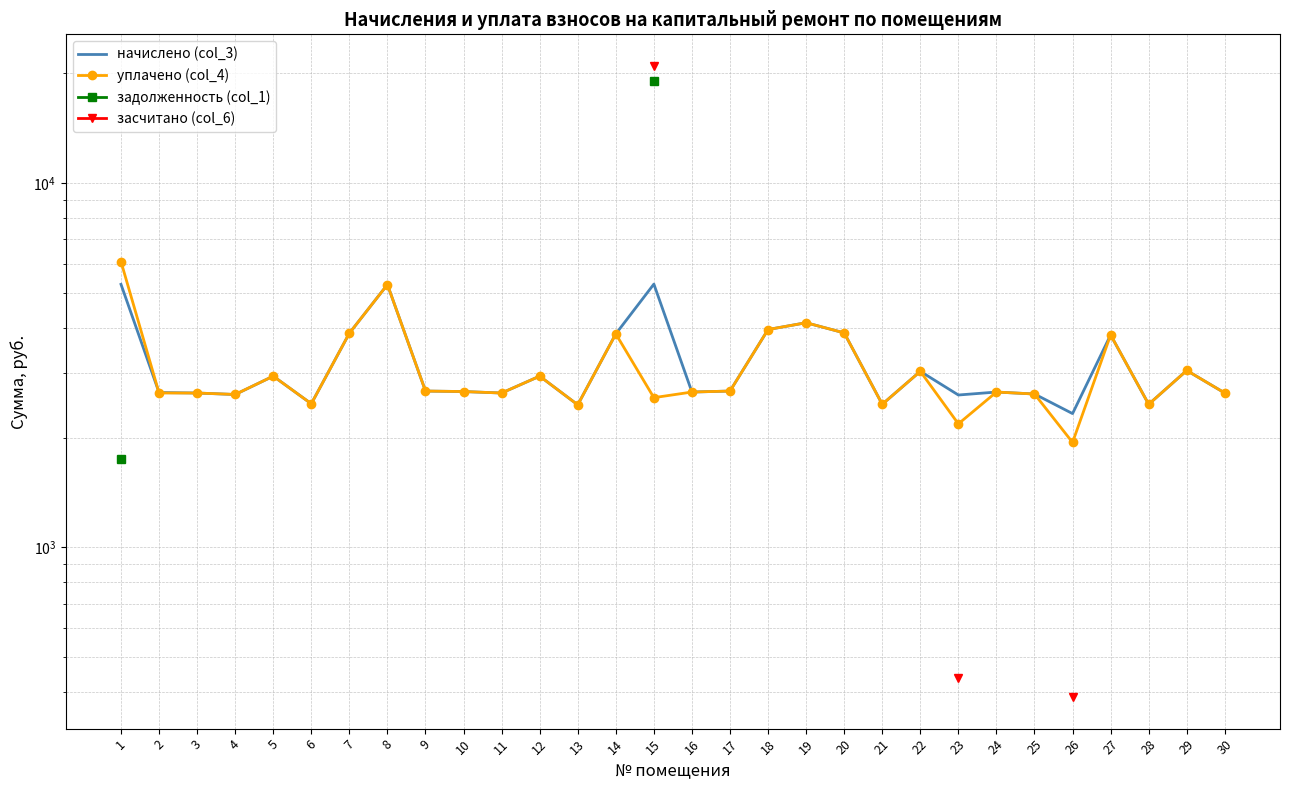

What is the difference between the начислено (col_3) values at 2 and 16?

8.3